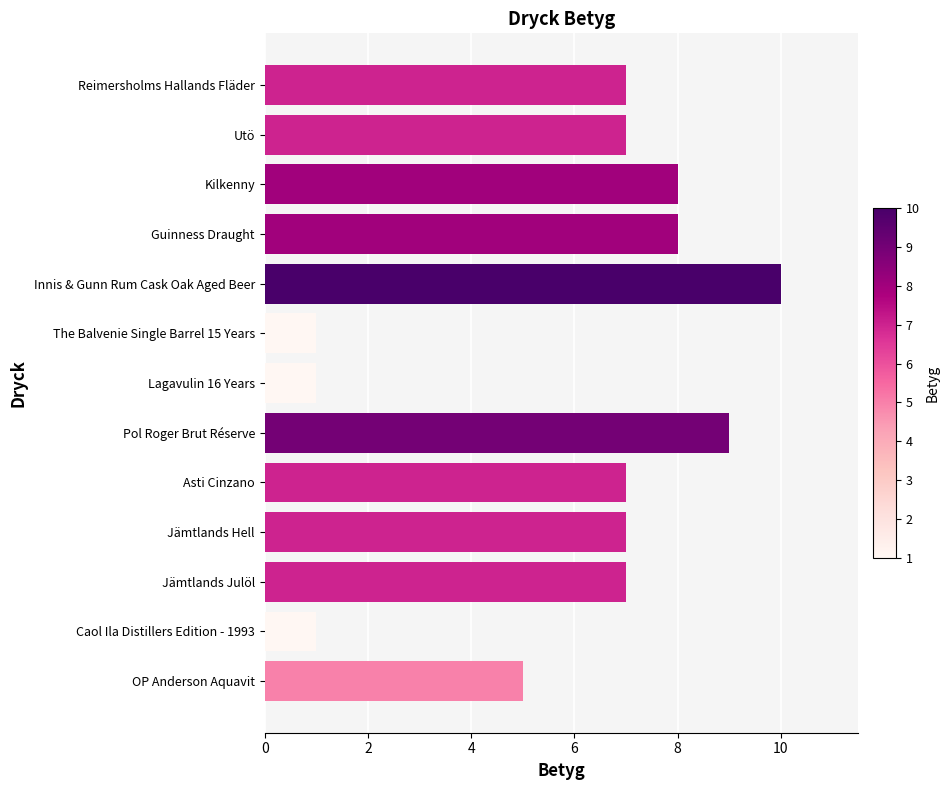

How many series are shown in this chart?

1